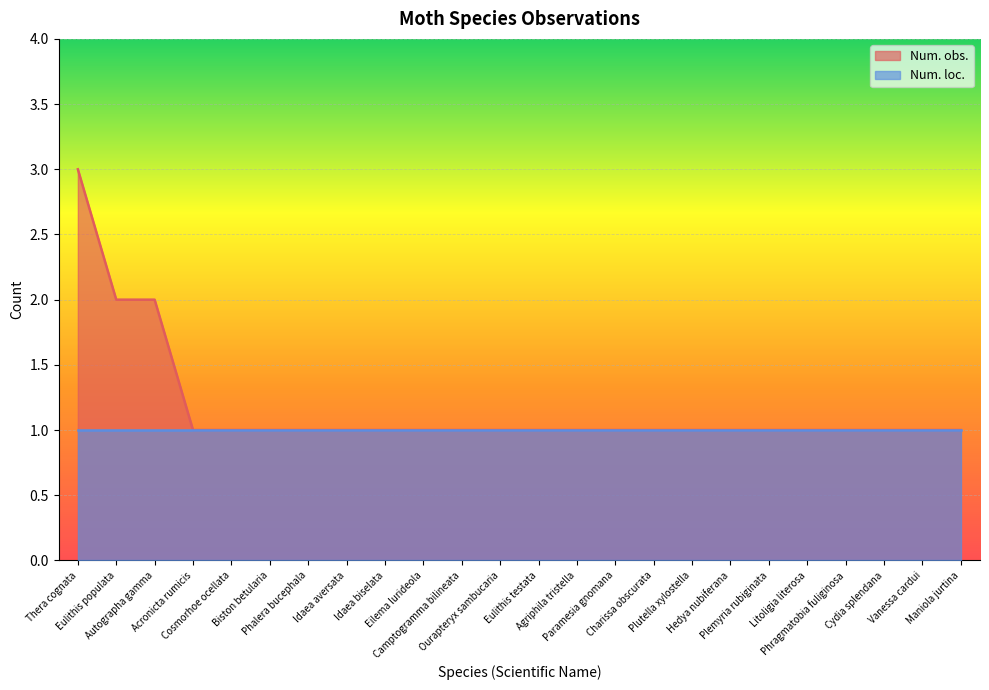

How many lines are shown in the chart?

1